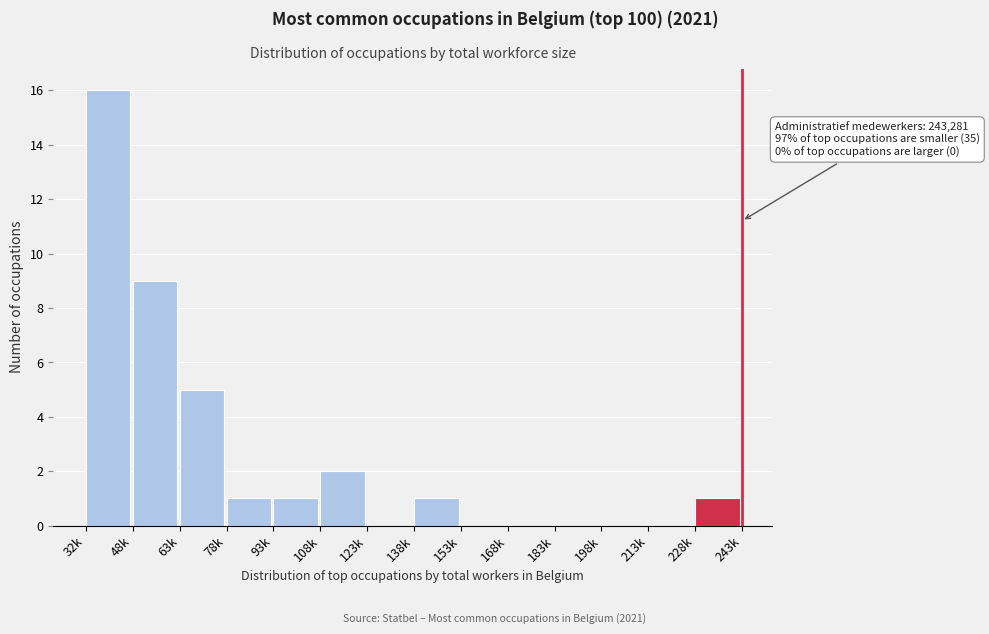

Reading left to right, what are all the values shown in this chart?

32k=16	48k=9	63k=5	78k=1	93k=1	108k=2	123k=0	138k=1	153k=0	168k=0	183k=0	198k=0	213k=0	228k=1